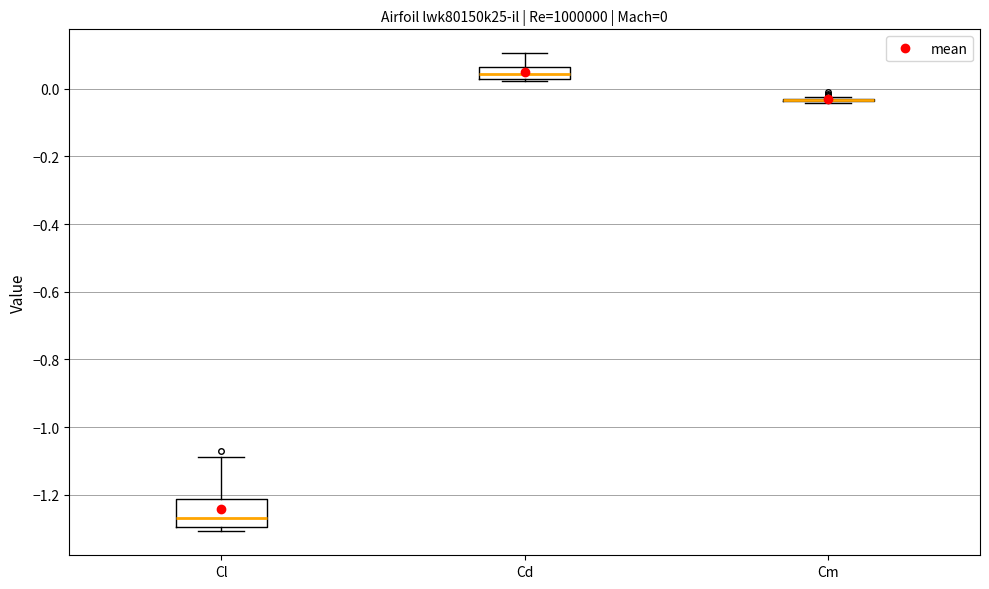

Which box is the tallest, from its lower edge to its upper edge?

Cl